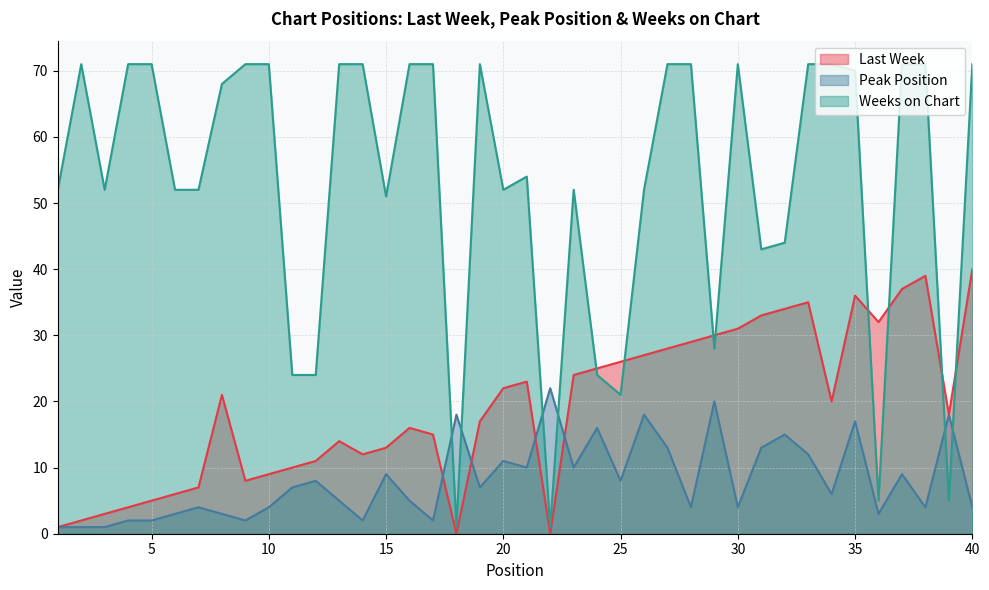

How many values in the Weeks on Chart series are below 68?

20